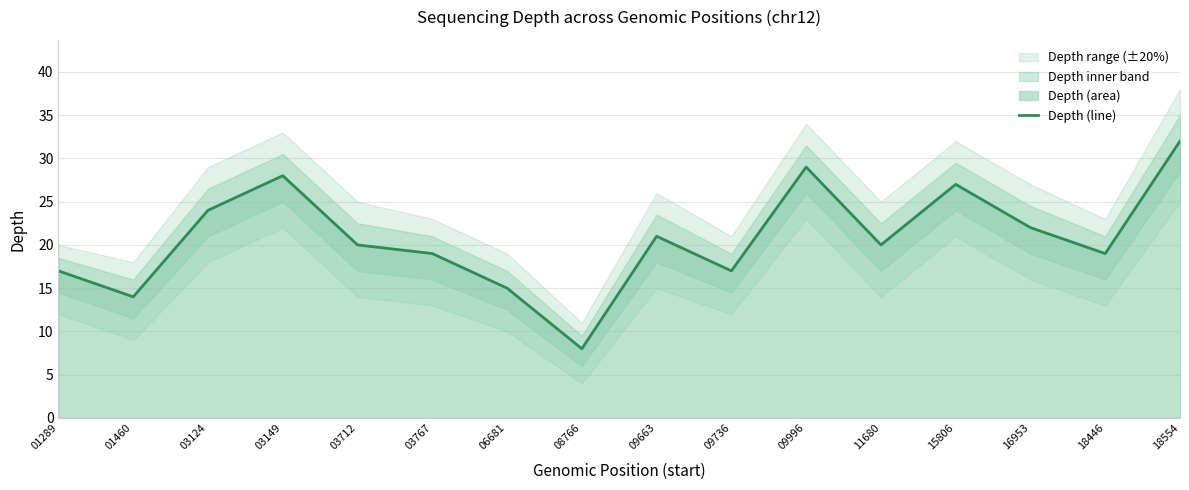

How many lines are shown in the chart?

1